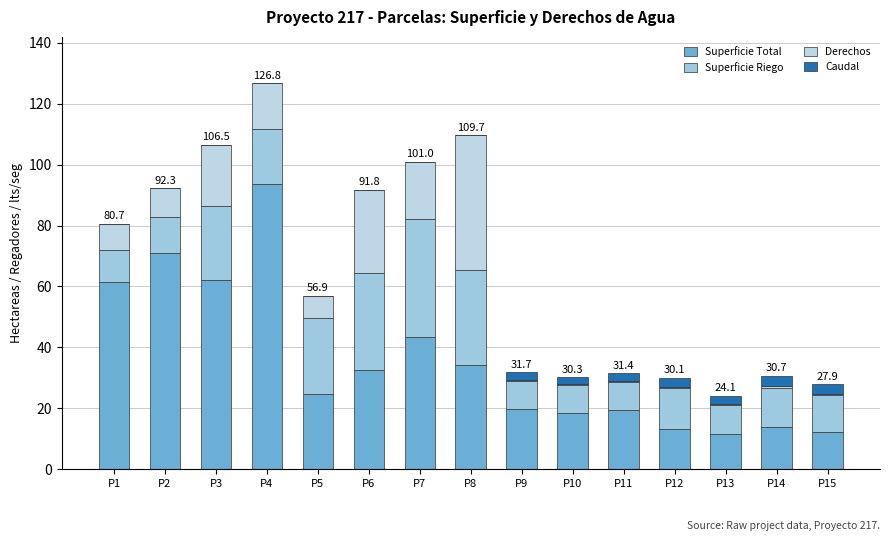

At which category is the sum across all series the highest?

P4